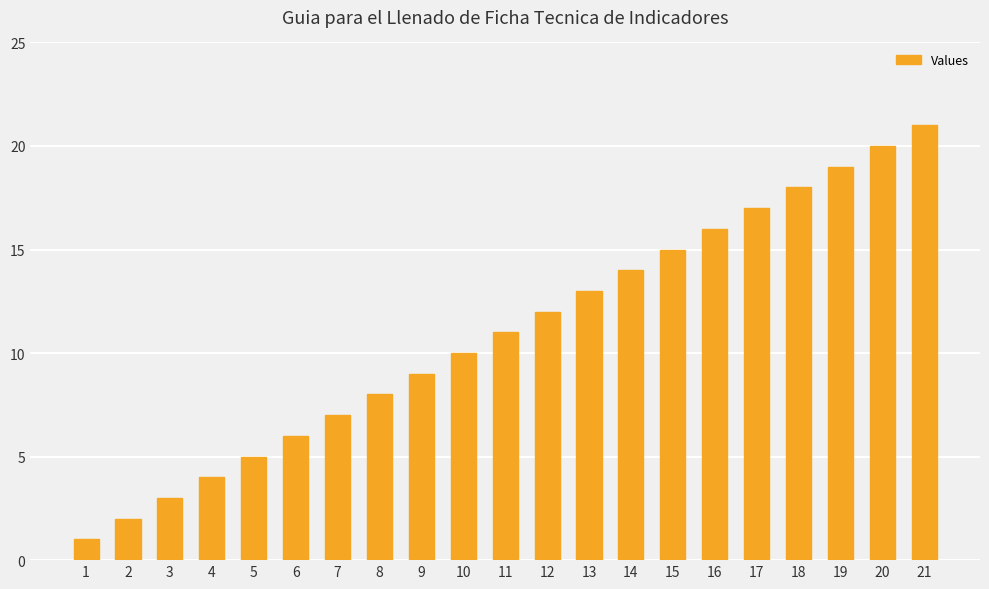

True or false: the data shows 4 at 3.

False